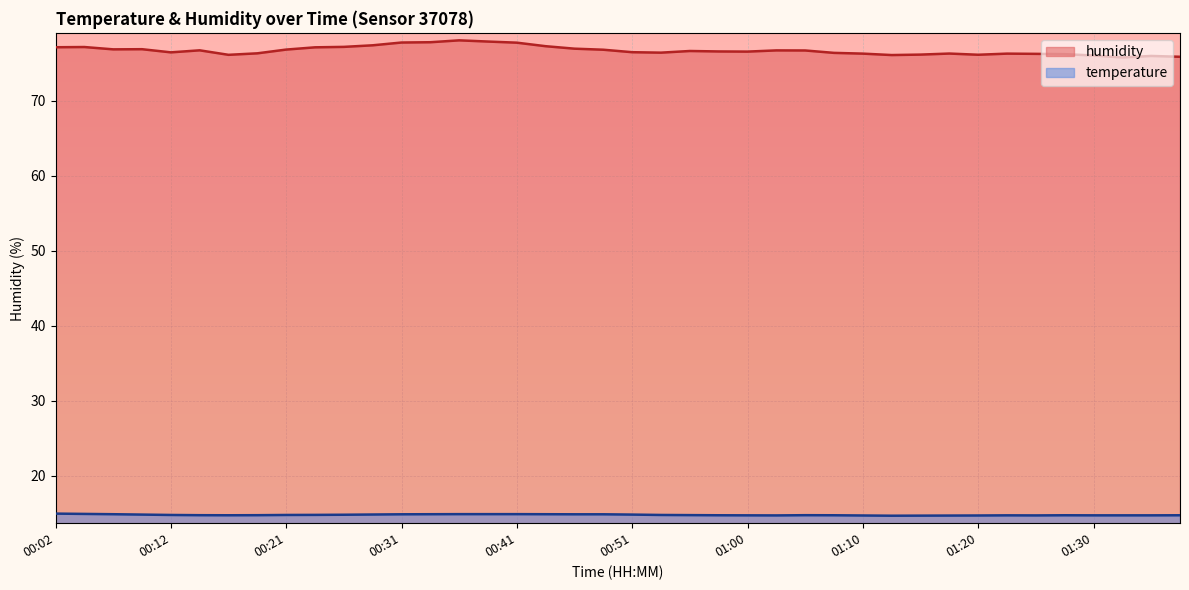

The humidity series shows 77.4 at 00:29. True or false?

True